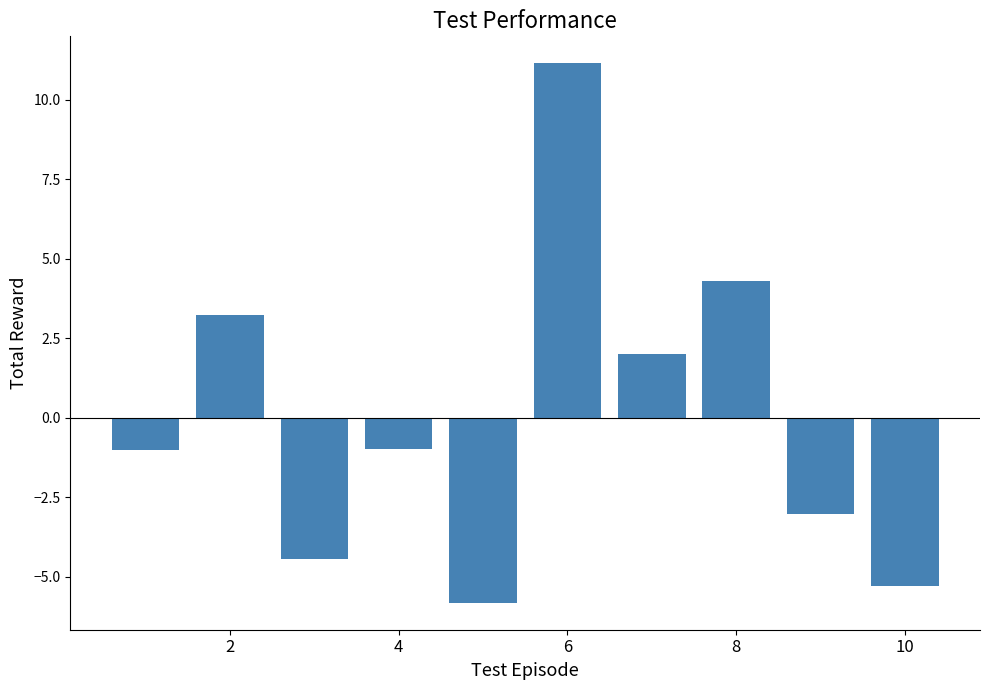

What is the difference between the maximum and minimum values?

17.0